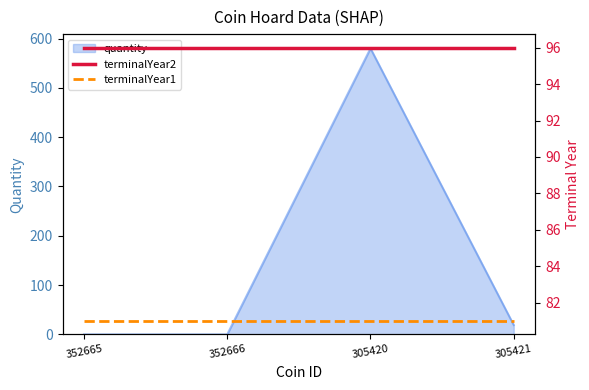

List the labels in order of terminalYear2 value, smallest first.

352665, 352666, 305420, 305421